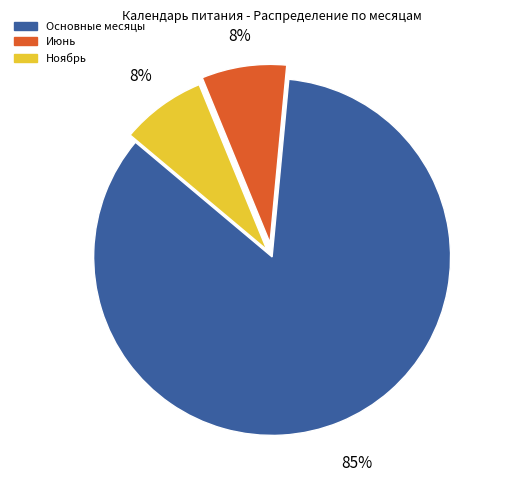

How many segments does this pie chart have?

3